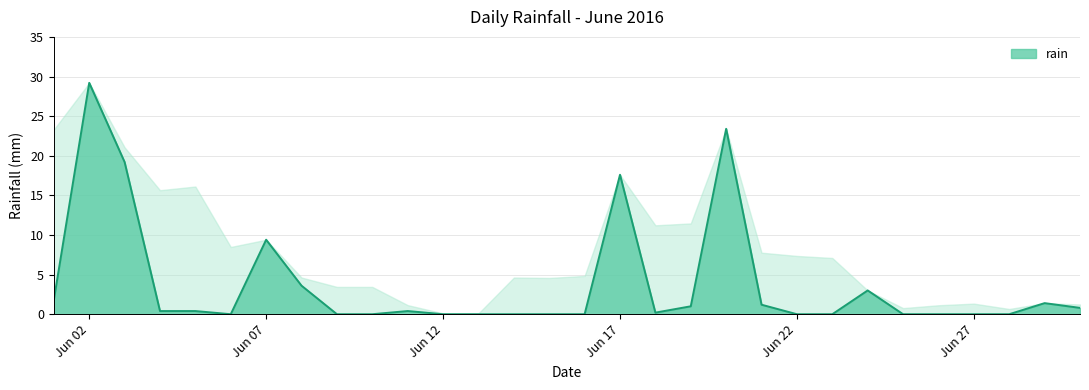

What is the difference between the maximum and minimum values?

29.2